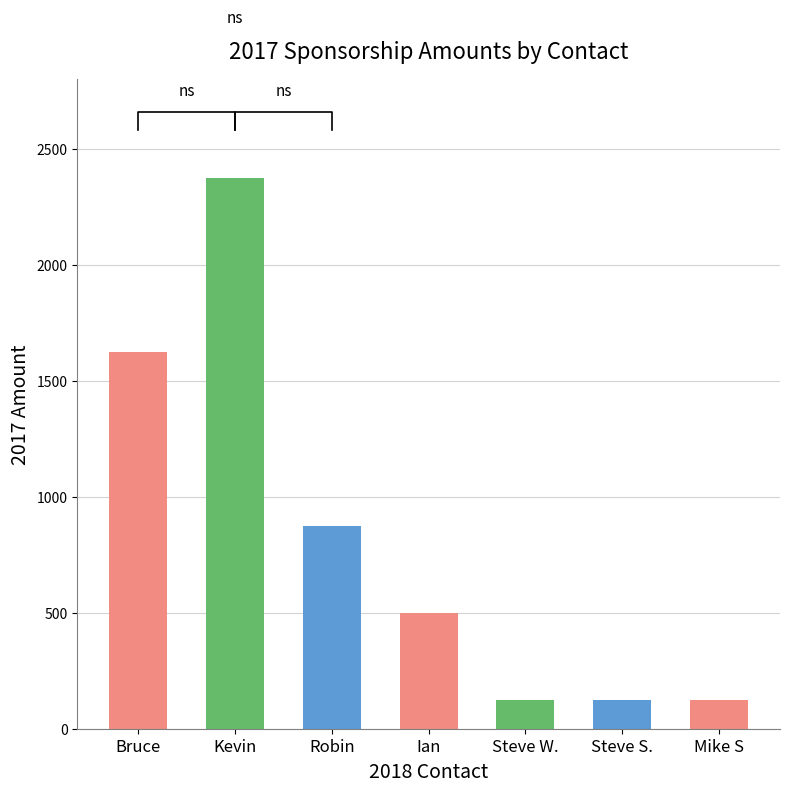

What position from the right is Mike S?

1